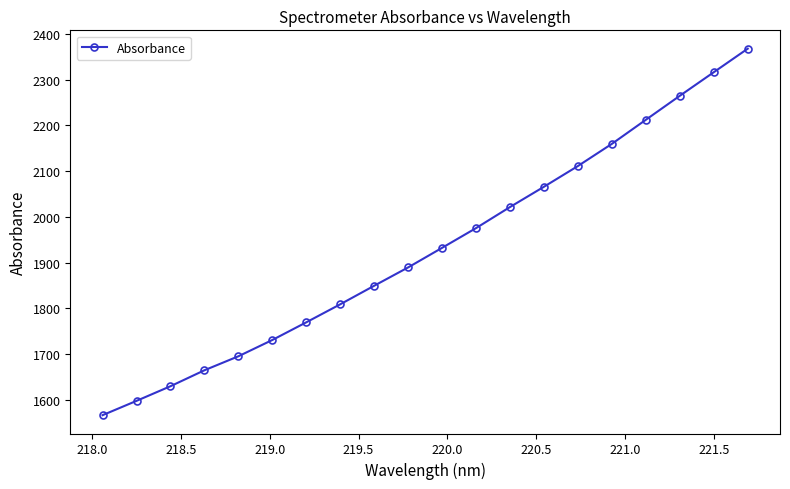

What is the maximum value shown in the chart?

2367.6